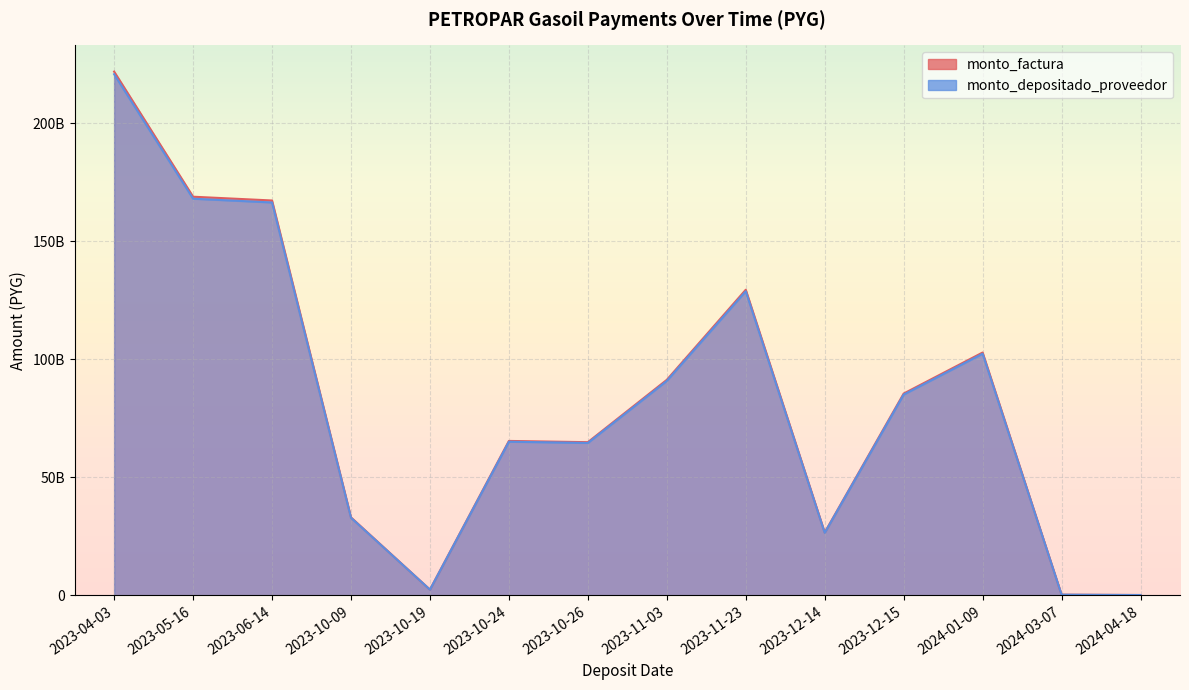

Reading left to right, what are all the values shown in this chart?

monto_factura: 220729530838	167994163939	166403931205	32848380124	2404852601	65066958081	64540300698	90820290757	128785974077	26483542418	85035425801	102329042286	271743206	126235763
monto_depositado_proveedor: 221838724460	168838355718	167240131864	33013447361	2416937286	65393927707	64864623817	91276674127	129433139776	26616625546	85462739499	102843258579	273108749	126870114